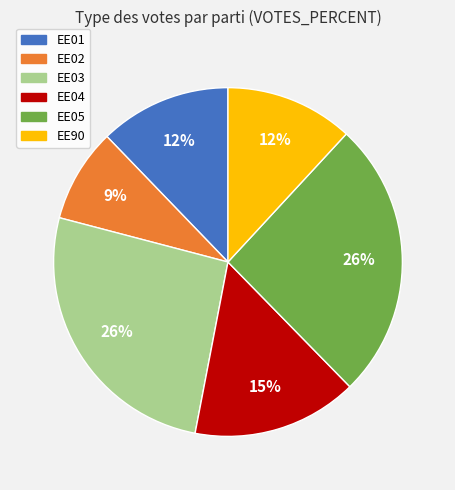

Do EE04 and EE01 together represent more than half of the pie?

No